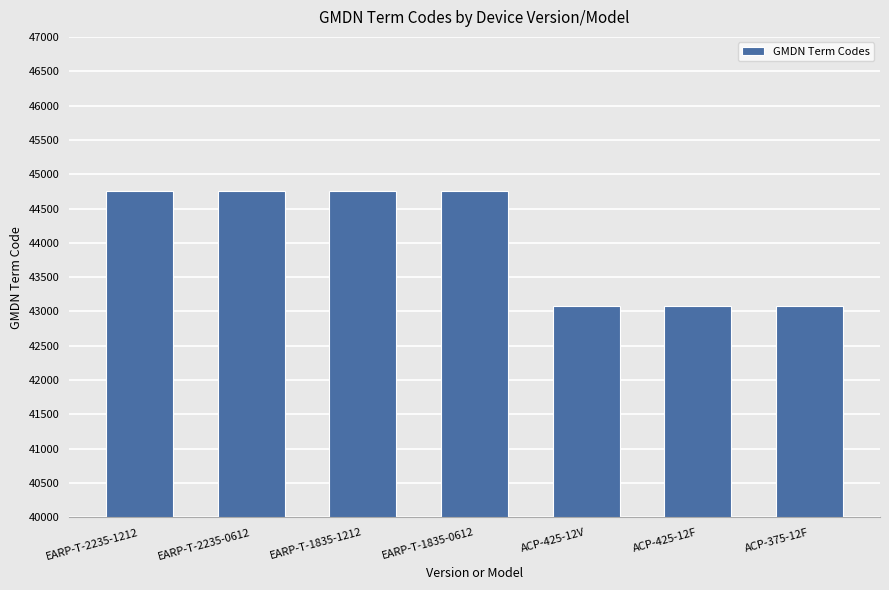

What is the label of the 7th bar from the right?

EARP-T-2235-1212